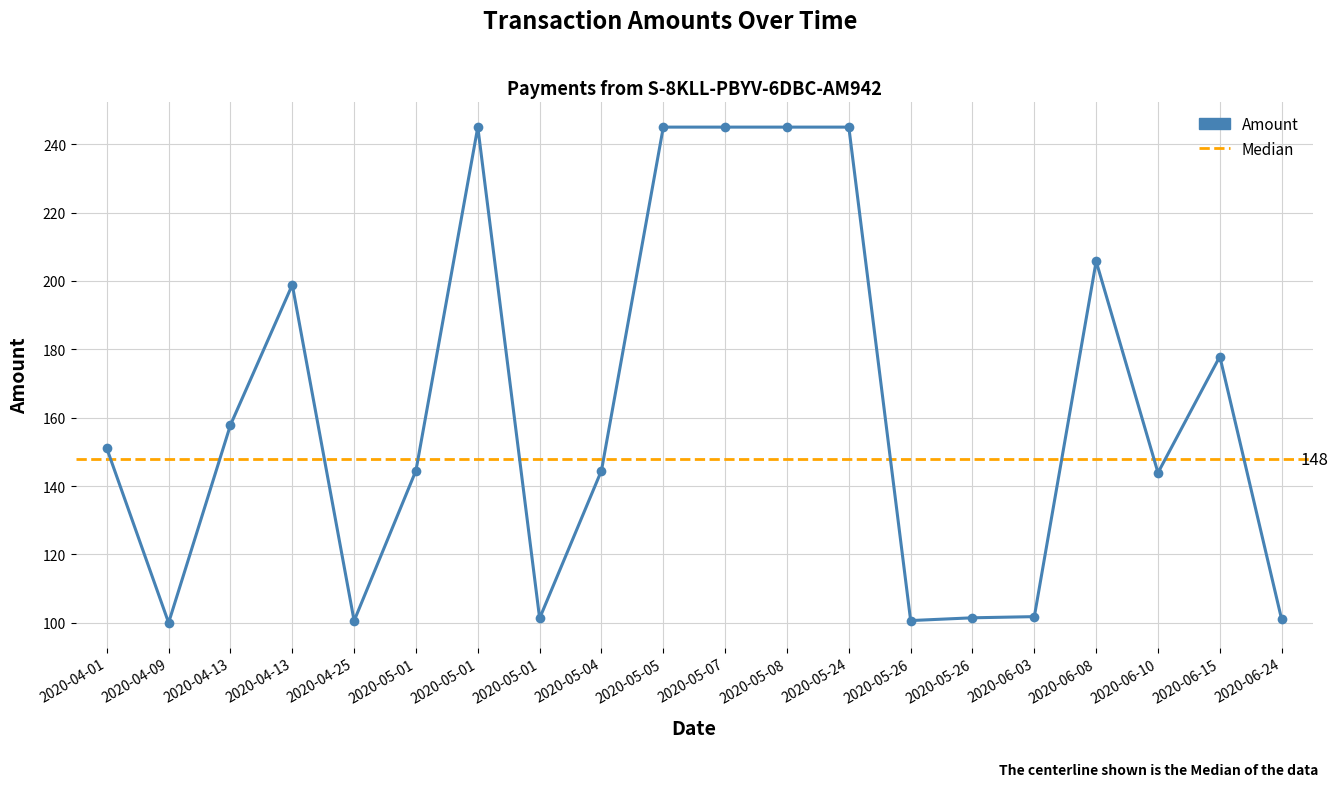

Rank the categories by value from highest to lowest.

2020-05-24, 2020-05-08, 2020-05-07, 2020-05-05, 2020-05-01, 2020-06-08, 2020-04-13, 2020-06-15, 2020-04-13, 2020-04-01, 2020-05-04, 2020-05-01, 2020-06-10, 2020-06-03, 2020-05-26, 2020-05-01, 2020-06-24, 2020-05-26, 2020-04-25, 2020-04-09